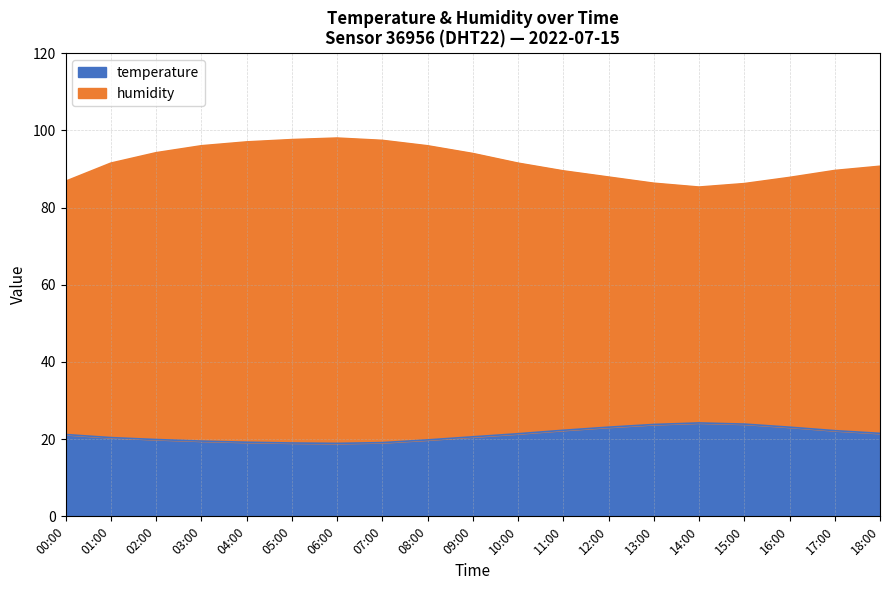

Is it true that humidity equals 85.3 at 14:00?

True